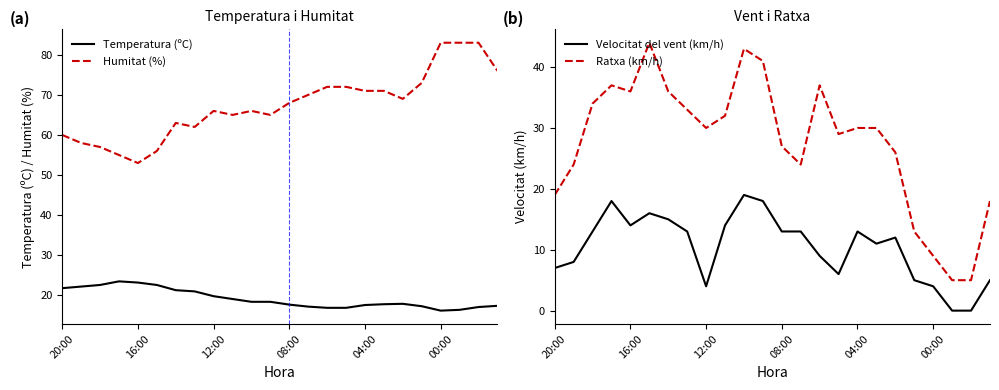

What is the difference between the maximum and minimum values in the Humitat (%) series?

30.0